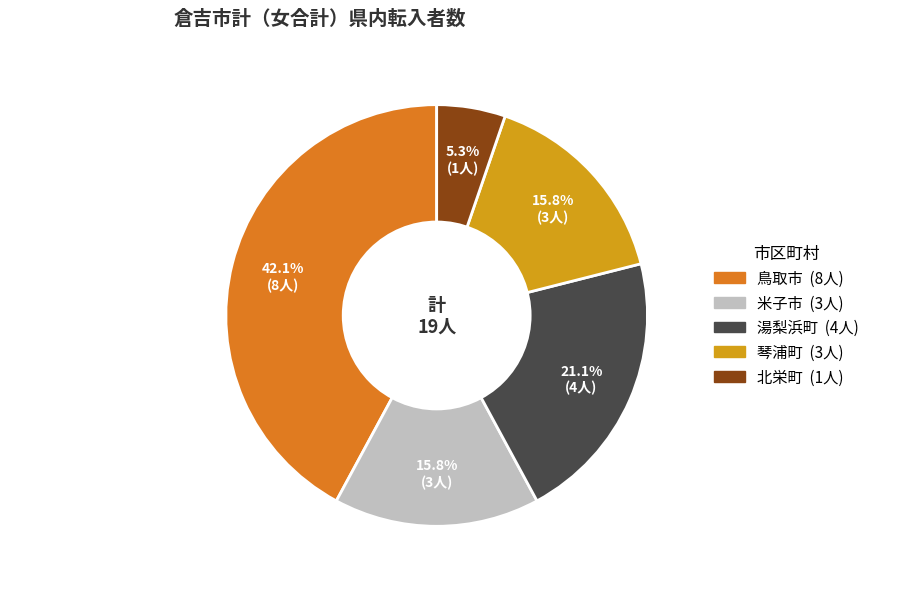

To the nearest percent, what is the average slice percentage?

20%